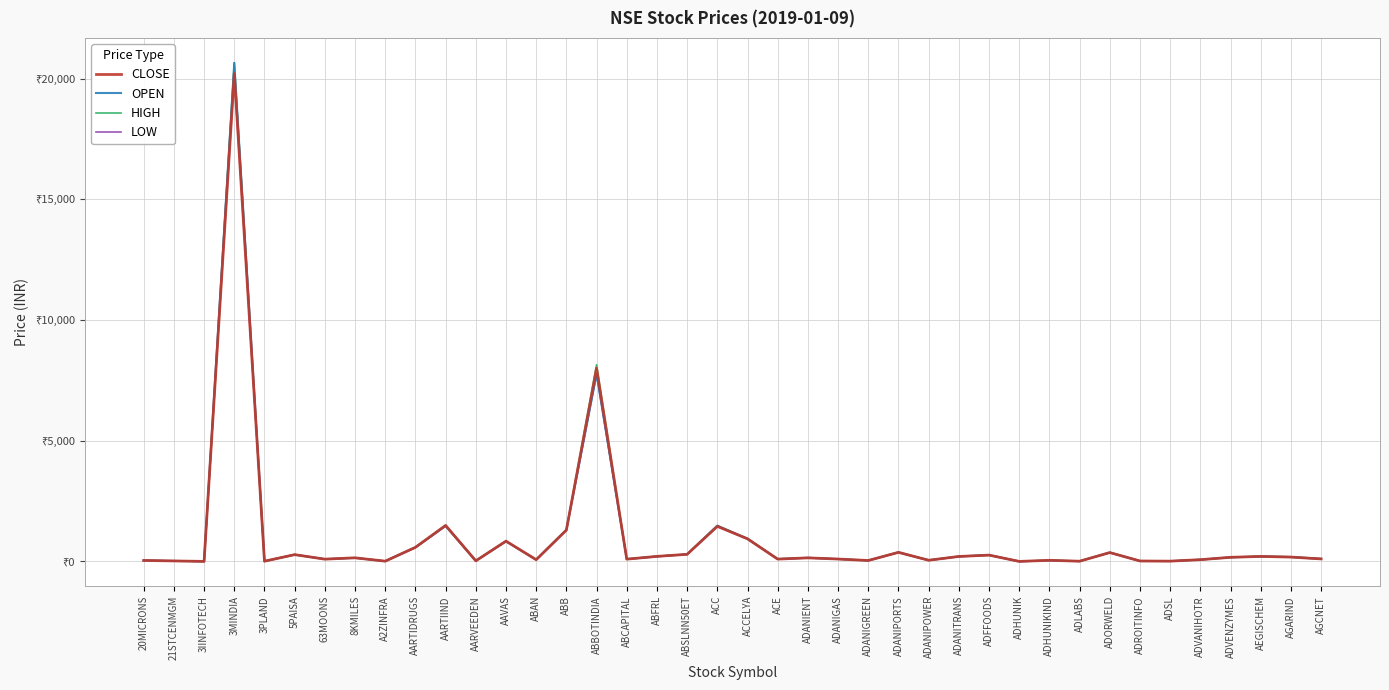

True or false: OPEN has more than 1 points higher than both neighbors.

True